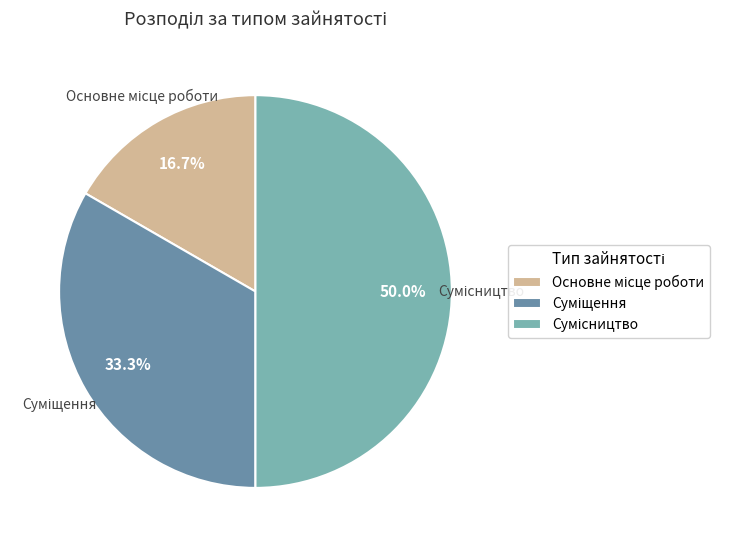

Count the number of slices in the pie.

3